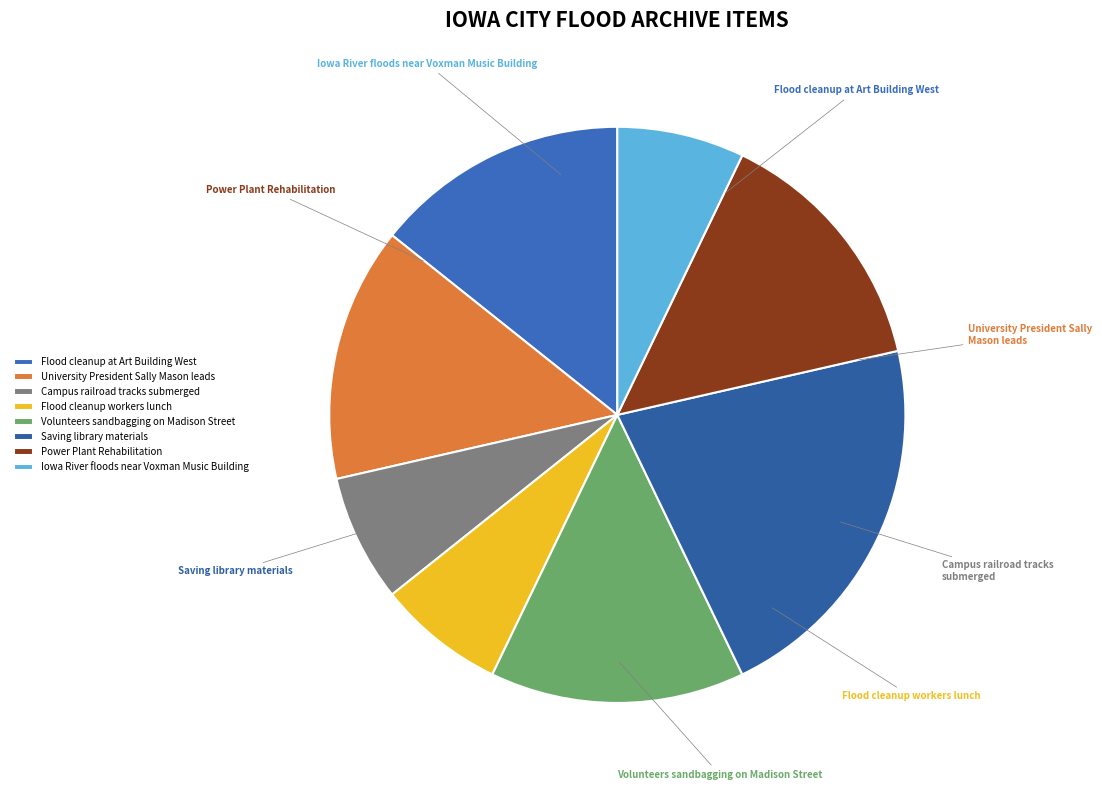

Which has a higher value, Campus railroad tracks submerged or Power Plant Rehabilitation?

Power Plant Rehabilitation